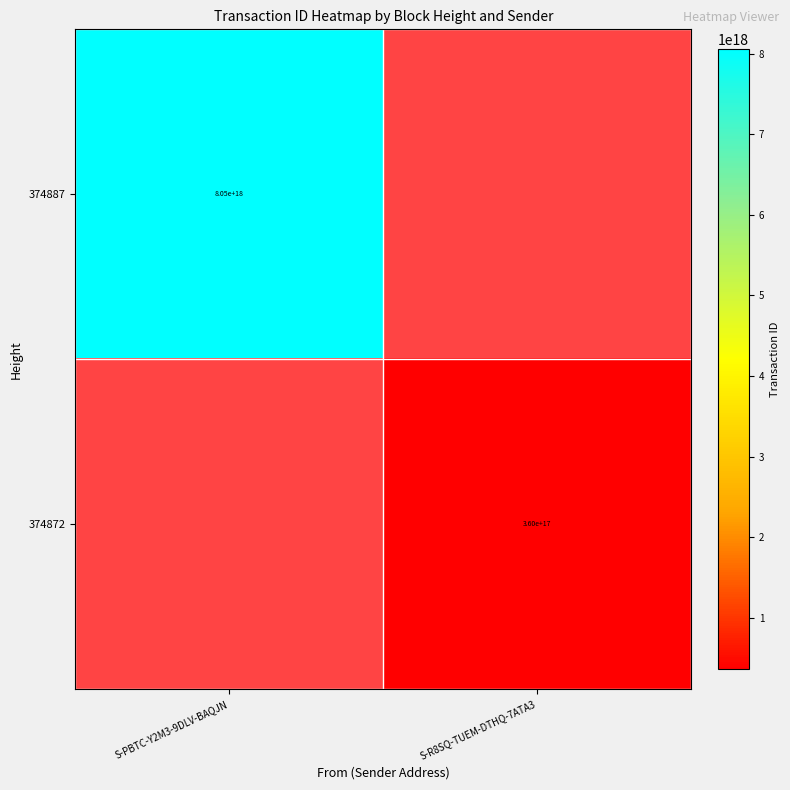

How many data points does each series have?

2